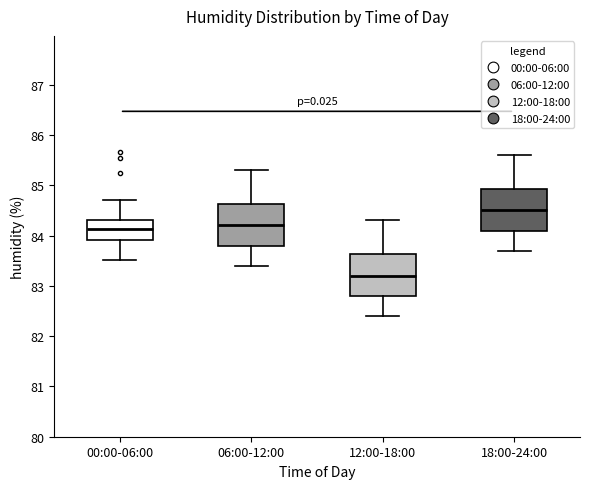

Where does the lower whisker of the box for 06:00-12:00 end on the y-axis? The values are not printed on the chart, so give them approximately, as read against the axis.

83.4